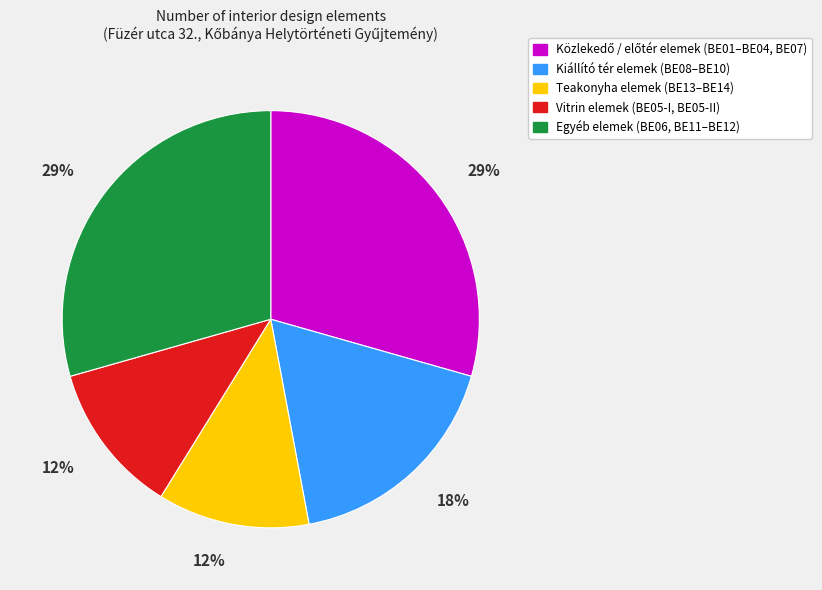

Does any single category account for the majority?

No